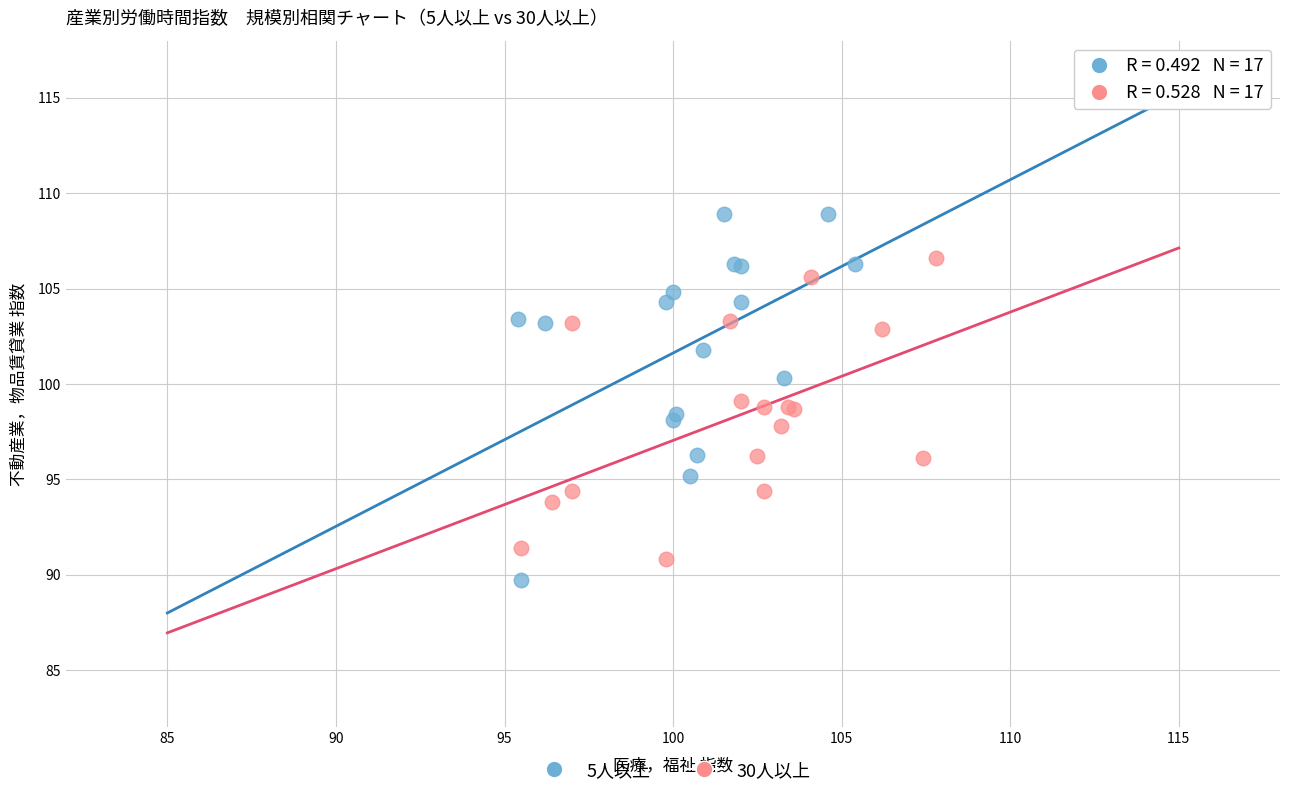

Which series has the largest Y range (max minus min)?

5人以上